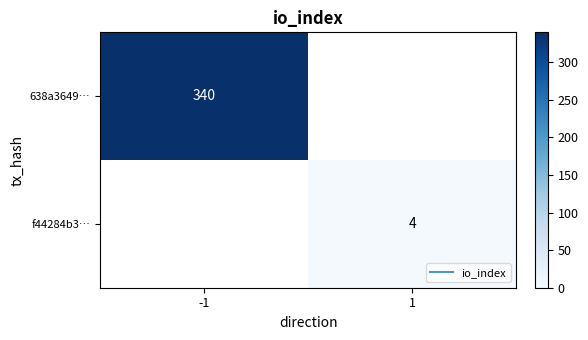

At which label does 638a3649… reach its peak?

-1